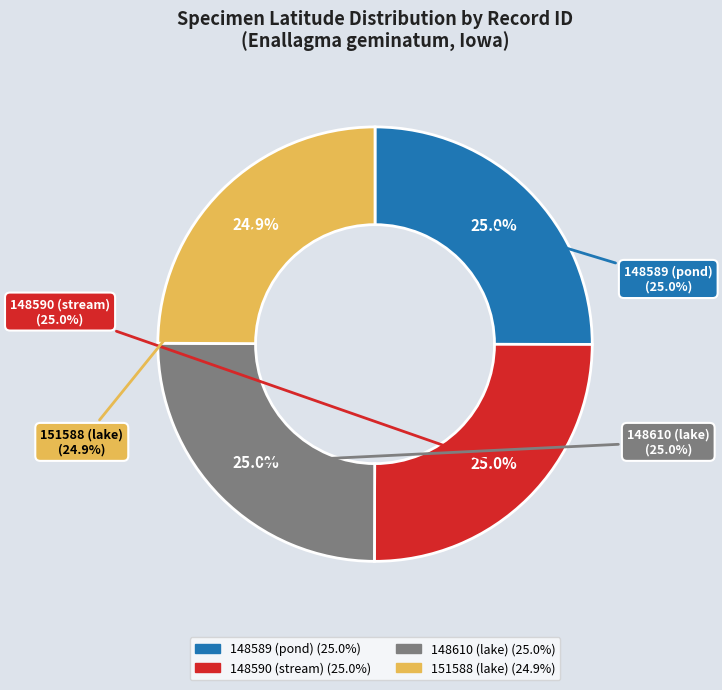

How many slices are in this pie chart?

4